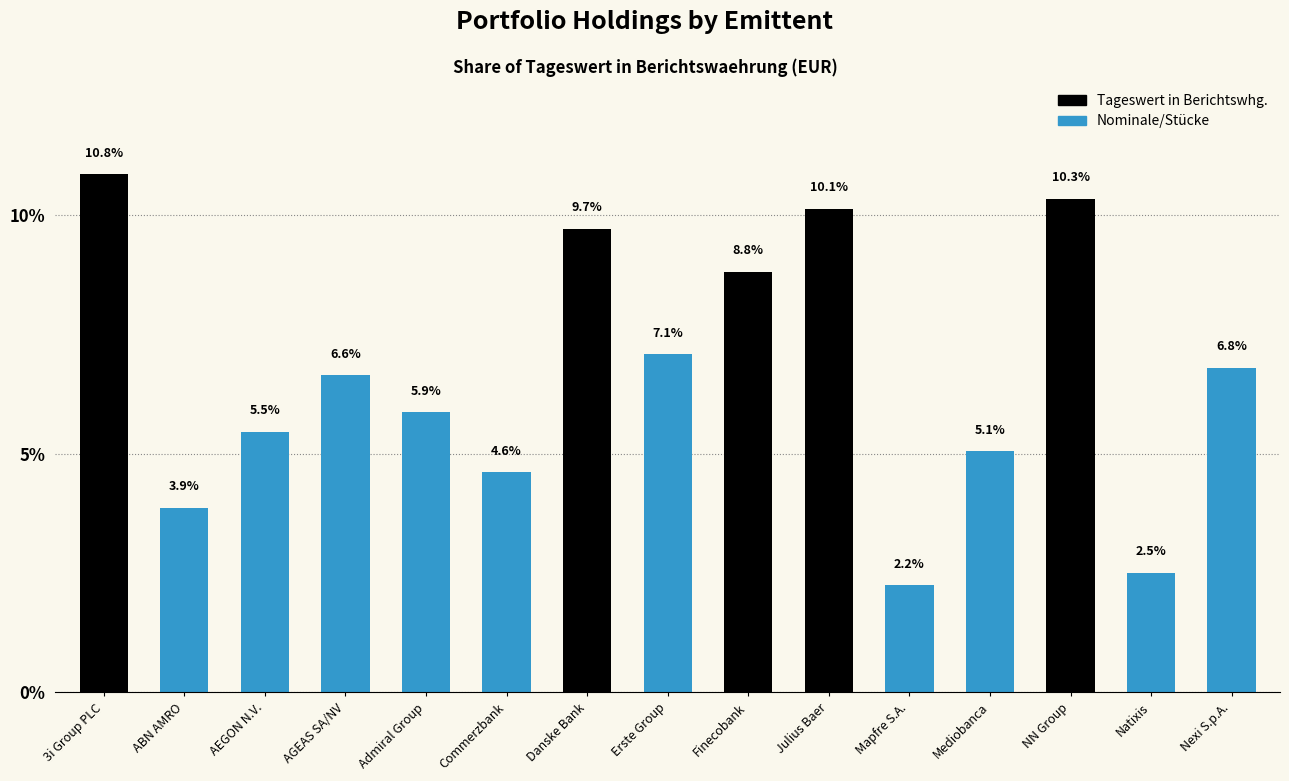

What is the label of the 11th bar from the right?

Admiral Group